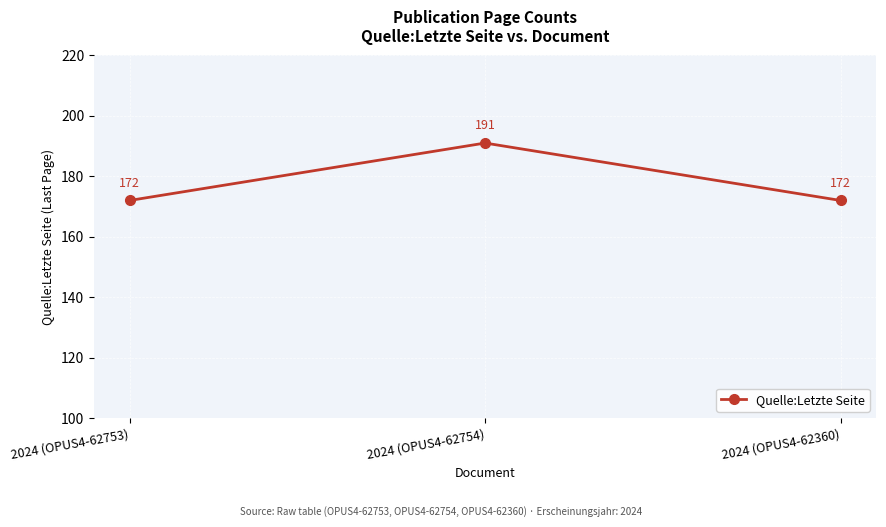

Reading right to left, transcribe all the data shown in this chart.

172	191	172